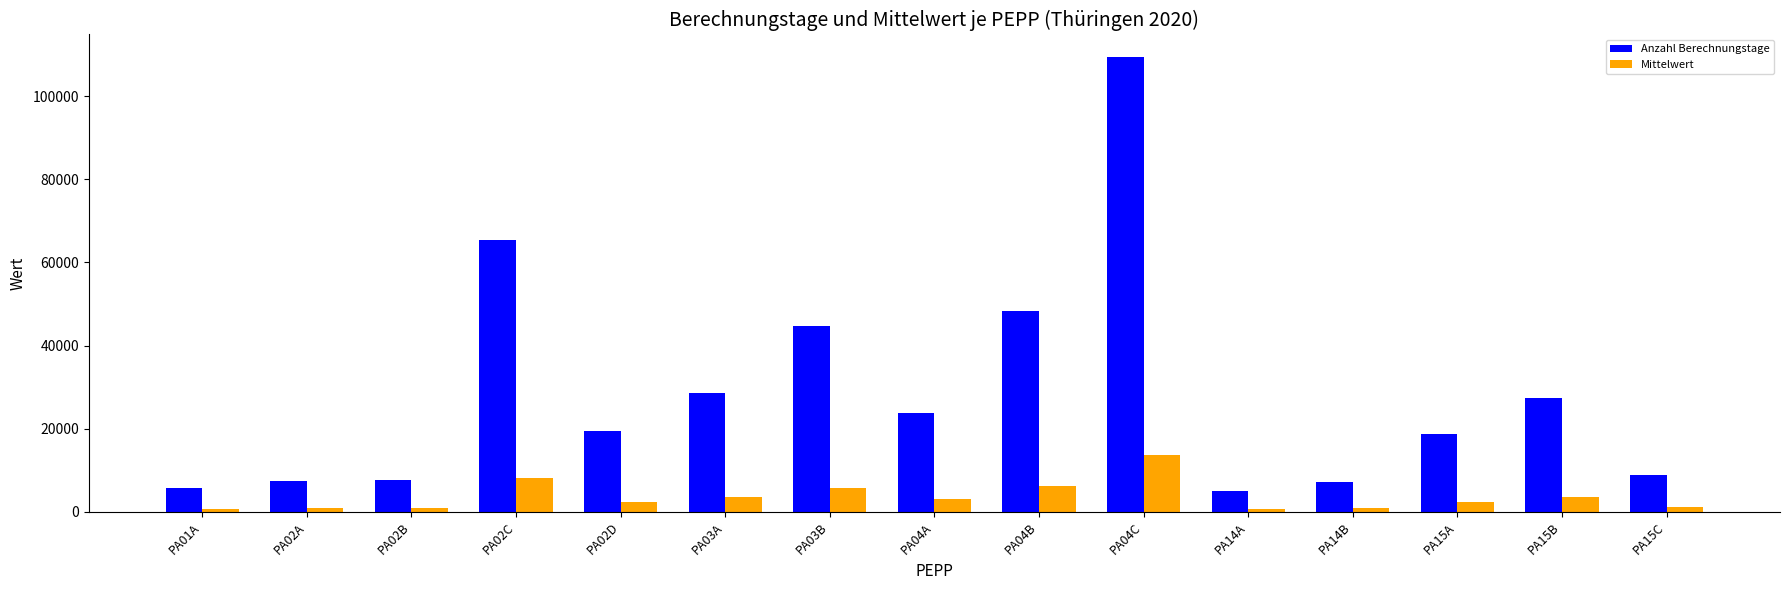

At PA15A, list the series in order from smallest to largest.

Mittelwert, Anzahl Berechnungstage